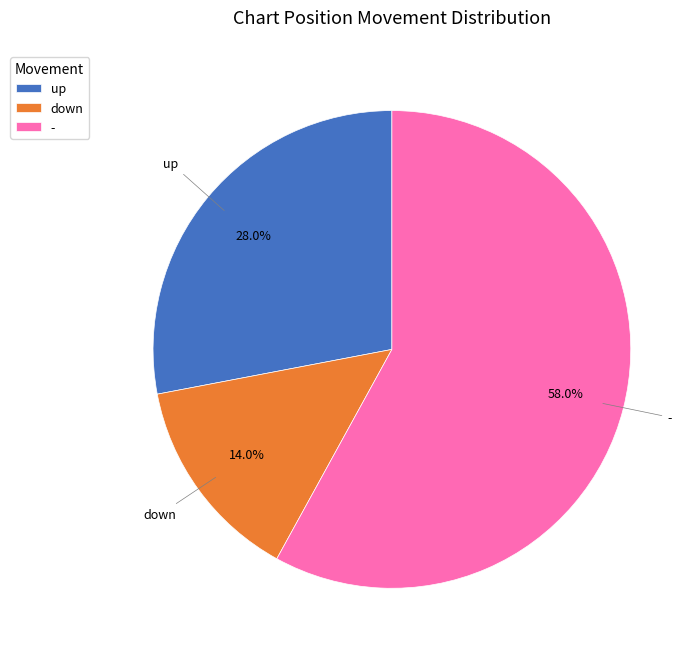

What is the smallest slice in the pie chart?

down